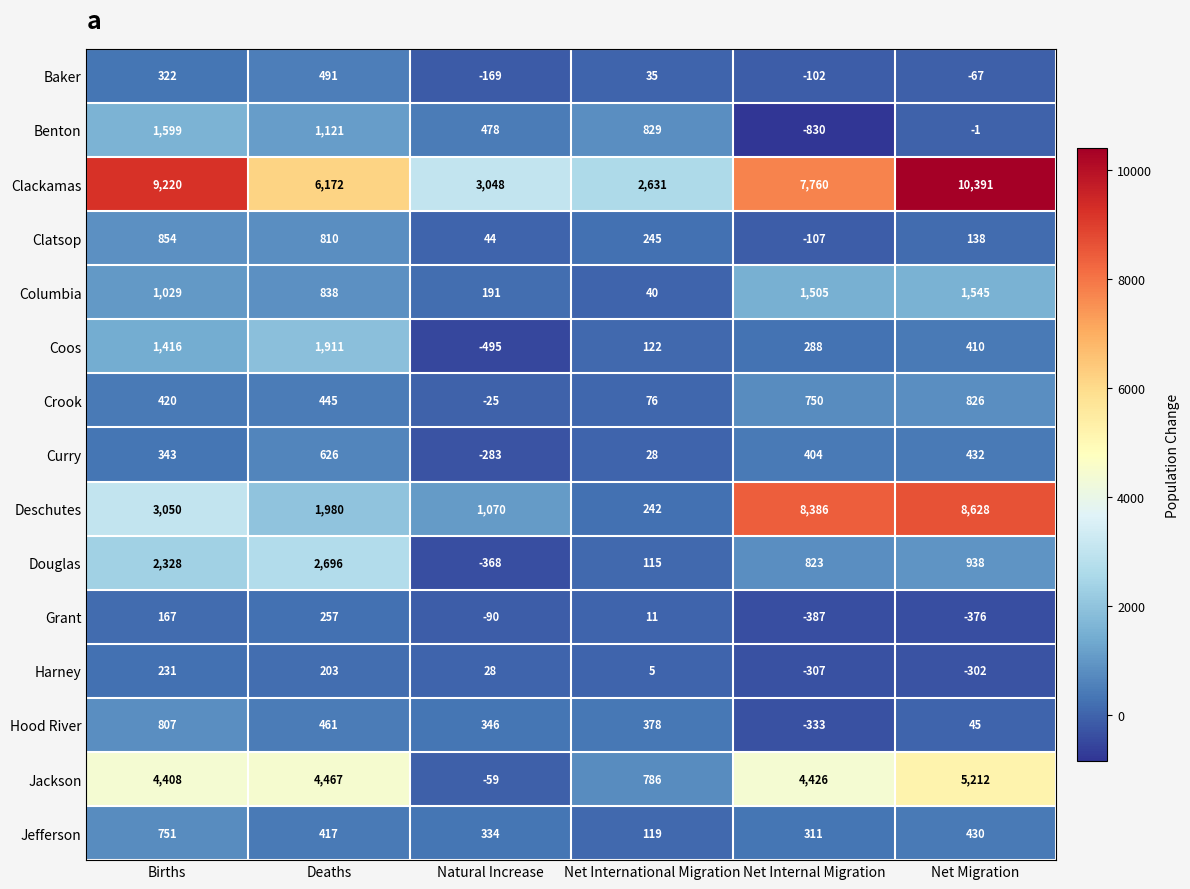

What is the minimum value for Baker?

-169